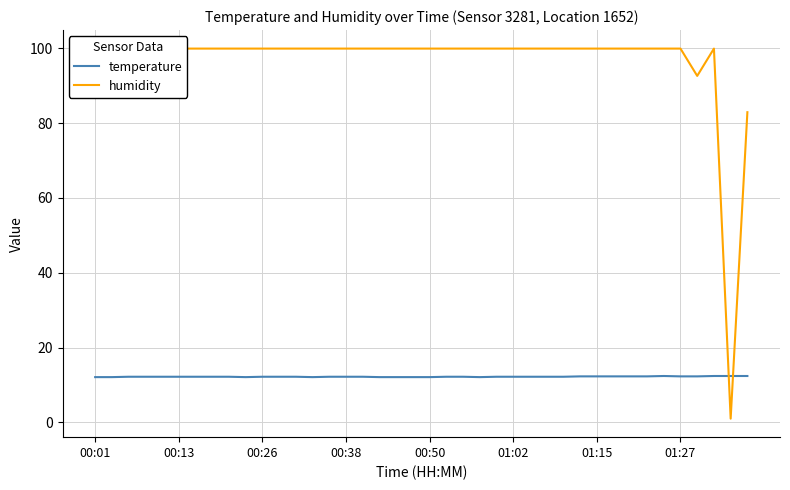

What is the minimum value for temperature?

12.1